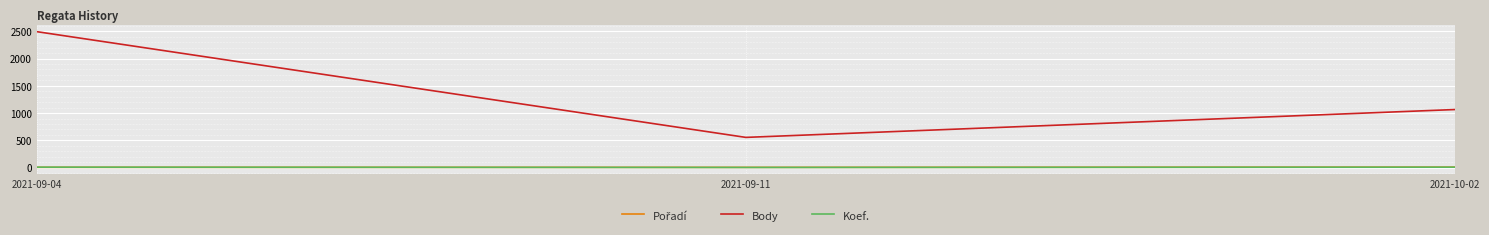

List the labels in order of Body value, largest first.

2021-09-04, 2021-10-02, 2021-09-11